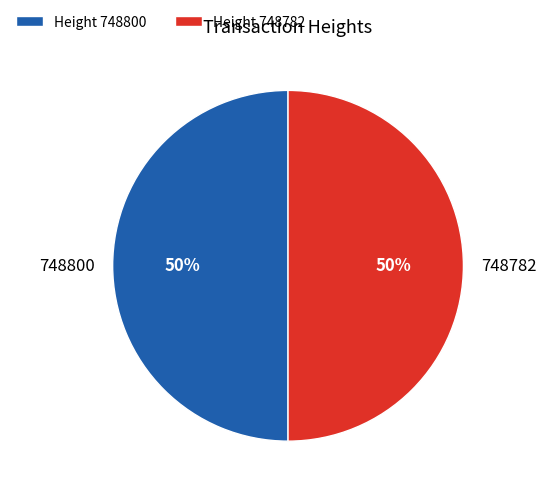

Is it true that 748782 is 50% of the pie?

True